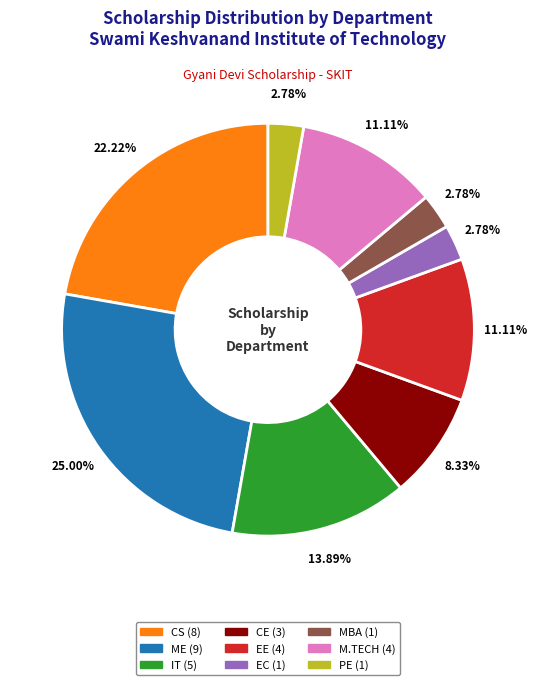

What is the largest slice in the pie chart?

ME